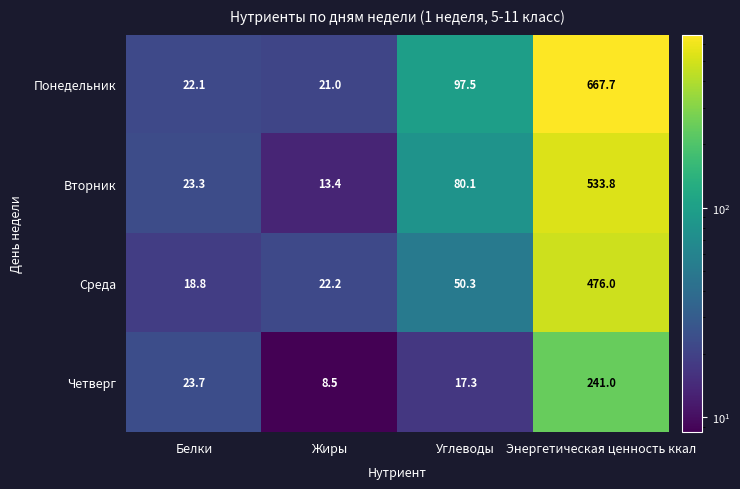

Reading left to right, what are all the values shown in this chart?

Понедельник: Белки=22.1	Жиры=21.0	Углеводы=97.5	Энергетическая ценность ккал=667.7
Вторник: Белки=23.3	Жиры=13.4	Углеводы=80.1	Энергетическая ценность ккал=533.8
Среда: Белки=18.8	Жиры=22.2	Углеводы=50.3	Энергетическая ценность ккал=476.0
Четверг: Белки=23.7	Жиры=8.5	Углеводы=17.3	Энергетическая ценность ккал=241.0